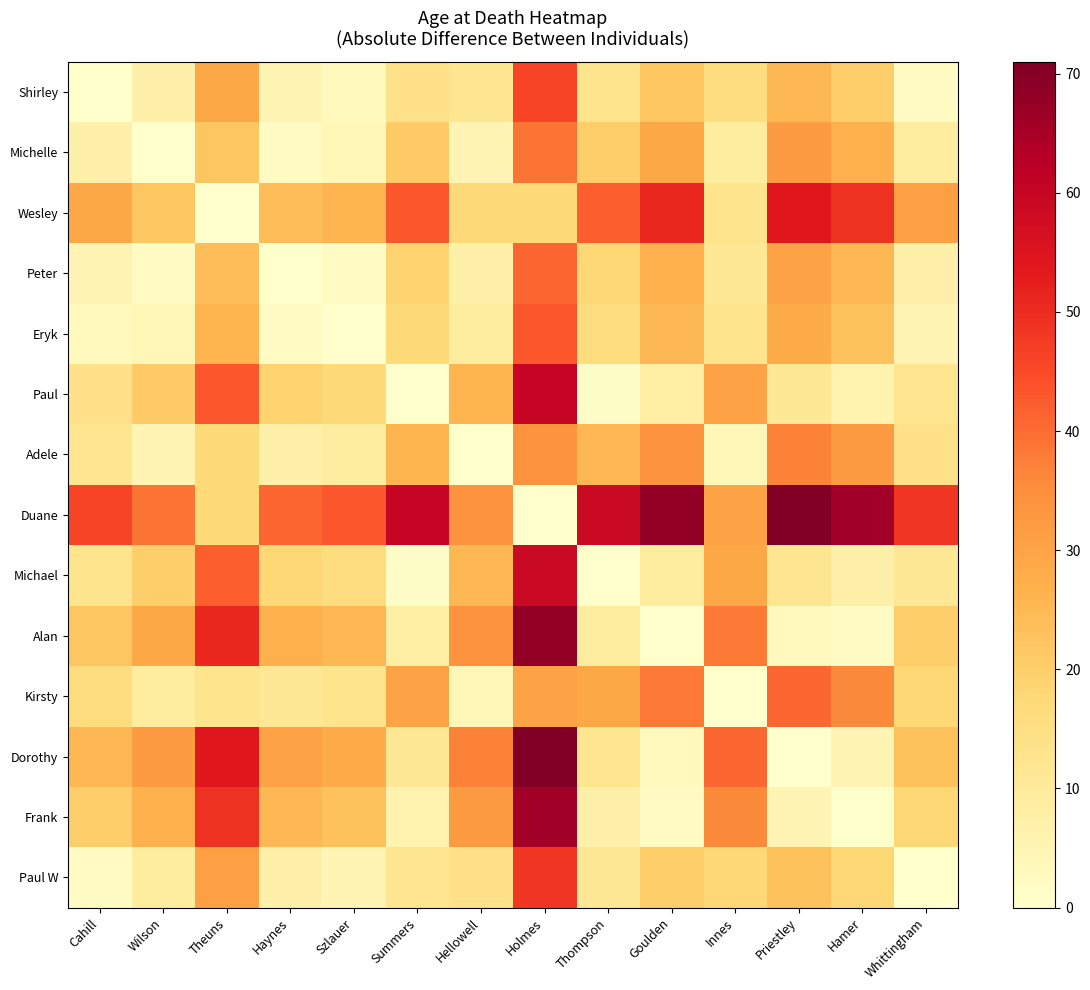

Reading left to right, what are all the values shown in this chart?

Shirley: Cahill=0	Wilson=7	Theuns=29	Haynes=5	Szlauer=3	Summers=14	Hellowell=12	Holmes=46	Thompson=13	Goulden=22	Innes=16	Priestley=25	Hamer=20	Whittingham=2
Michelle: Cahill=7	Wilson=0	Theuns=22	Haynes=2	Szlauer=4	Summers=21	Hellowell=5	Holmes=39	Thompson=20	Goulden=29	Innes=9	Priestley=32	Hamer=27	Whittingham=9
Wesley: Cahill=29	Wilson=22	Theuns=0	Haynes=24	Szlauer=26	Summers=43	Hellowell=17	Holmes=17	Thompson=42	Goulden=51	Innes=13	Priestley=54	Hamer=49	Whittingham=31
Peter: Cahill=5	Wilson=2	Theuns=24	Haynes=0	Szlauer=2	Summers=19	Hellowell=7	Holmes=41	Thompson=18	Goulden=27	Innes=11	Priestley=30	Hamer=25	Whittingham=7
Eryk: Cahill=3	Wilson=4	Theuns=26	Haynes=2	Szlauer=0	Summers=17	Hellowell=9	Holmes=43	Thompson=16	Goulden=25	Innes=13	Priestley=28	Hamer=23	Whittingham=5
Paul: Cahill=14	Wilson=21	Theuns=43	Haynes=19	Szlauer=17	Summers=0	Hellowell=26	Holmes=60	Thompson=1	Goulden=8	Innes=30	Priestley=11	Hamer=6	Whittingham=12
Adele: Cahill=12	Wilson=5	Theuns=17	Haynes=7	Szlauer=9	Summers=26	Hellowell=0	Holmes=34	Thompson=25	Goulden=34	Innes=4	Priestley=37	Hamer=32	Whittingham=14
Duane: Cahill=46	Wilson=39	Theuns=17	Haynes=41	Szlauer=43	Summers=60	Hellowell=34	Holmes=0	Thompson=59	Goulden=68	Innes=30	Priestley=71	Hamer=66	Whittingham=48
Michael: Cahill=13	Wilson=20	Theuns=42	Haynes=18	Szlauer=16	Summers=1	Hellowell=25	Holmes=59	Thompson=0	Goulden=9	Innes=29	Priestley=12	Hamer=7	Whittingham=11
Alan: Cahill=22	Wilson=29	Theuns=51	Haynes=27	Szlauer=25	Summers=8	Hellowell=34	Holmes=68	Thompson=9	Goulden=0	Innes=38	Priestley=3	Hamer=2	Whittingham=20
Kirsty: Cahill=16	Wilson=9	Theuns=13	Haynes=11	Szlauer=13	Summers=30	Hellowell=4	Holmes=30	Thompson=29	Goulden=38	Innes=0	Priestley=41	Hamer=36	Whittingham=18
Dorothy: Cahill=25	Wilson=32	Theuns=54	Haynes=30	Szlauer=28	Summers=11	Hellowell=37	Holmes=71	Thompson=12	Goulden=3	Innes=41	Priestley=0	Hamer=5	Whittingham=23
Frank: Cahill=20	Wilson=27	Theuns=49	Haynes=25	Szlauer=23	Summers=6	Hellowell=32	Holmes=66	Thompson=7	Goulden=2	Innes=36	Priestley=5	Hamer=0	Whittingham=18
Paul W: Cahill=2	Wilson=9	Theuns=31	Haynes=7	Szlauer=5	Summers=12	Hellowell=14	Holmes=48	Thompson=11	Goulden=20	Innes=18	Priestley=23	Hamer=18	Whittingham=0